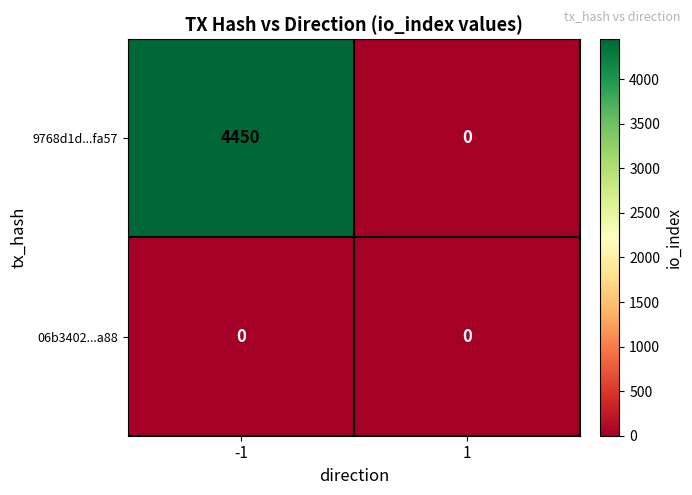

Rank the series by their maximum value, from highest to lowest.

9768d1d...fa57, 06b3402...a88